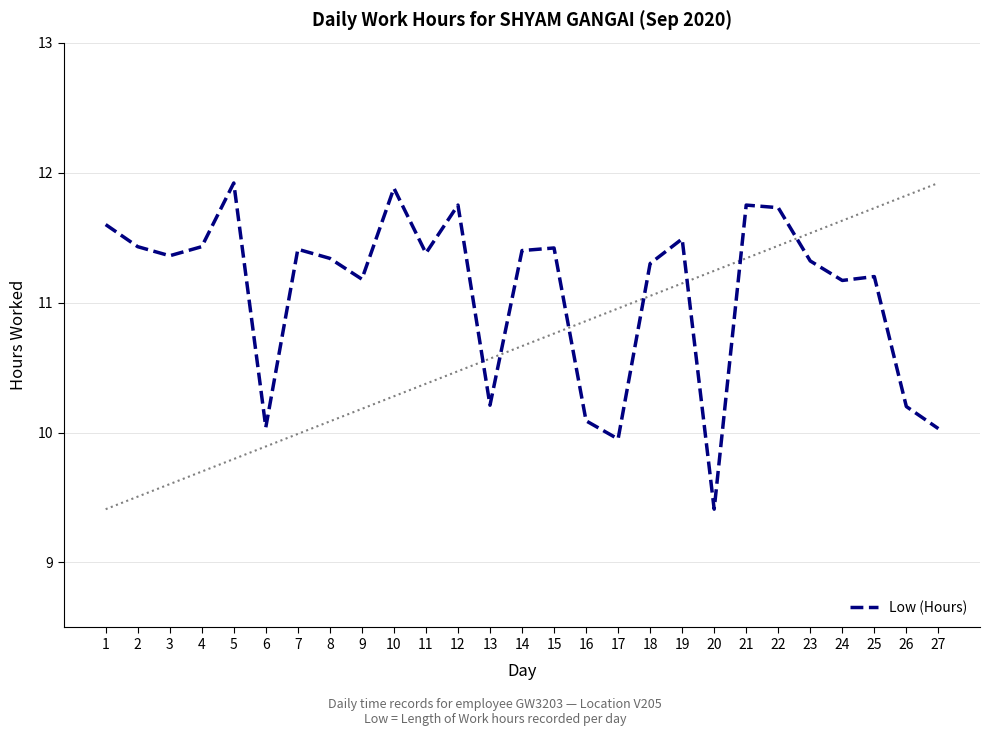

The chart shows a value of 4.3 at 3. True or false?

False